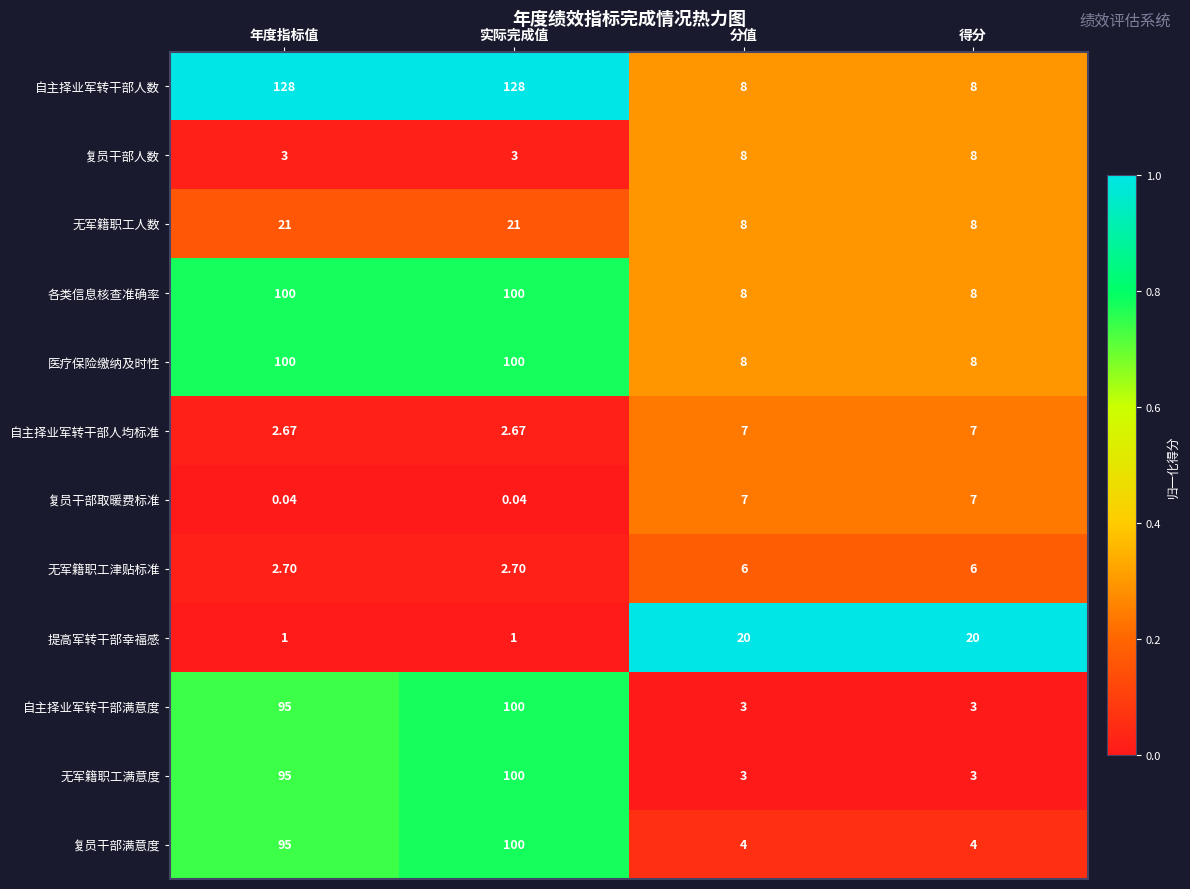

Which series has the widest spread of values?

自主择业军转干部人数